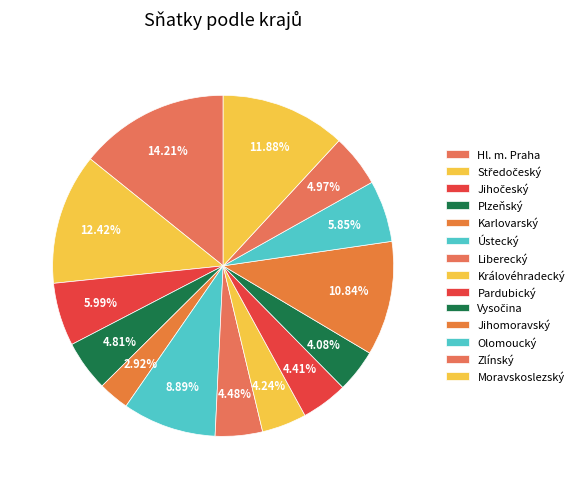

Which category has the biggest portion of the pie?

Hl. m. Praha